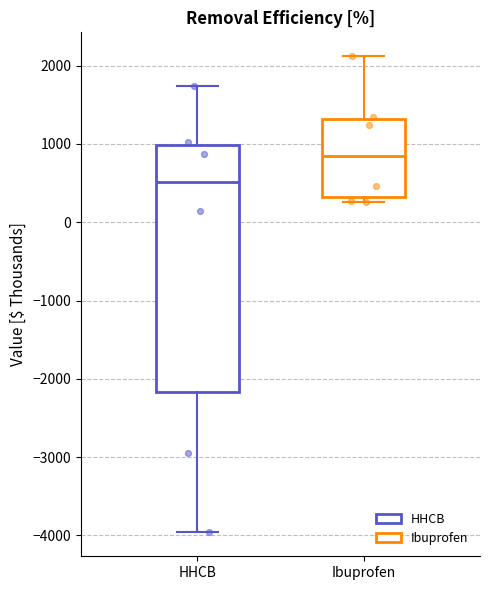

Which box's median line is the lowest?

HHCB